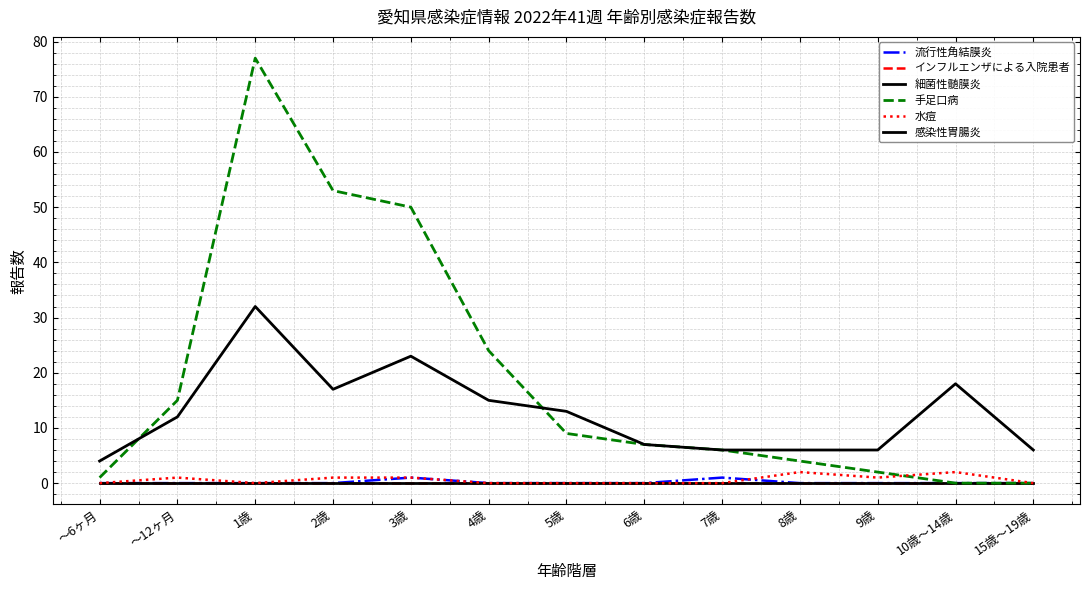

Is this an area chart (filled region under the line)?

No